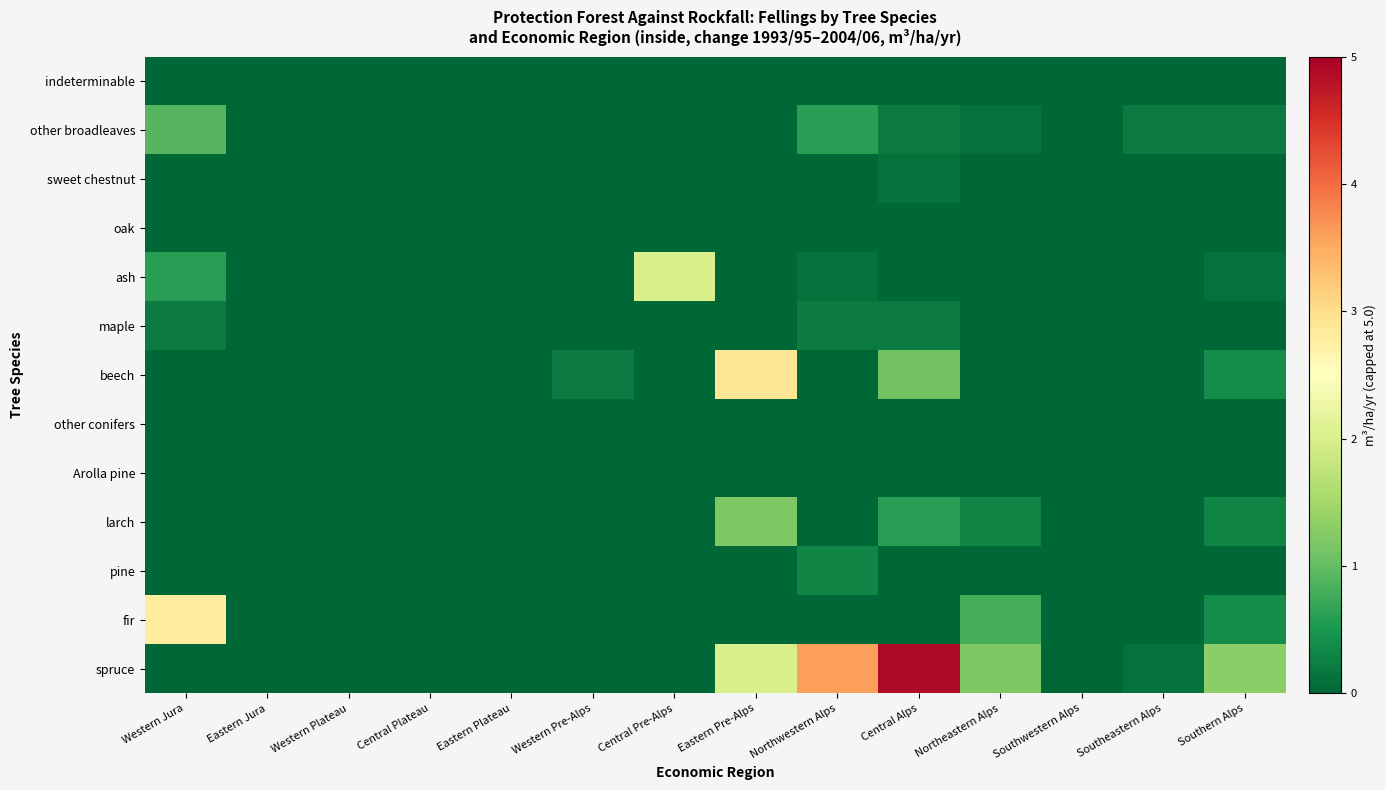

Which label corresponds to the smallest value in the chart?

Western Jura